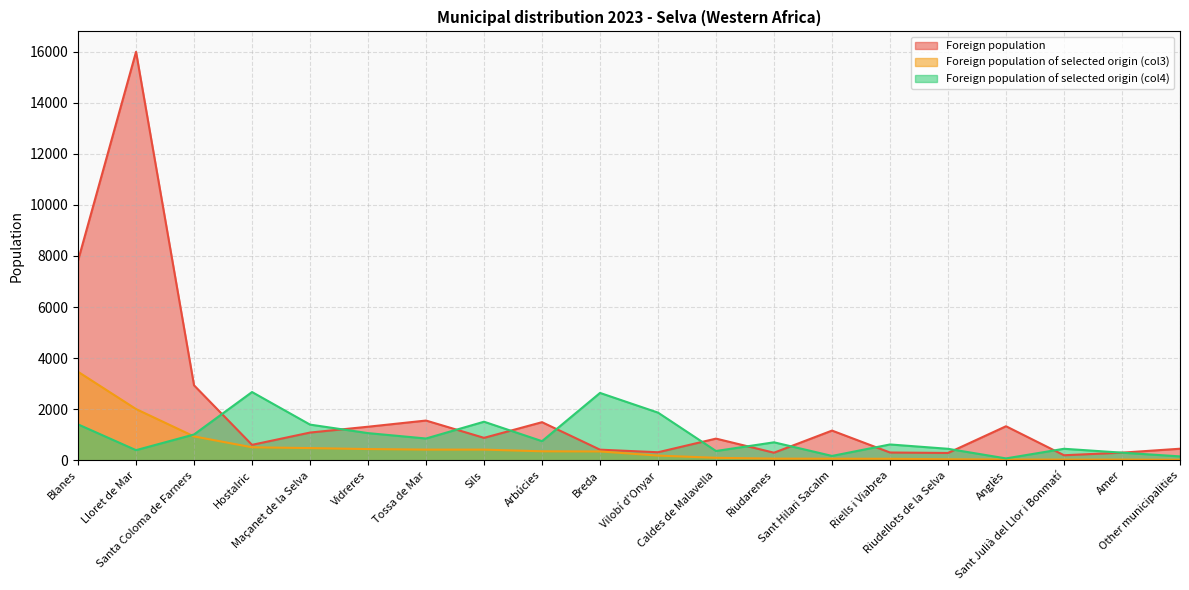

Does the chart display data point markers on the line(s)?

No